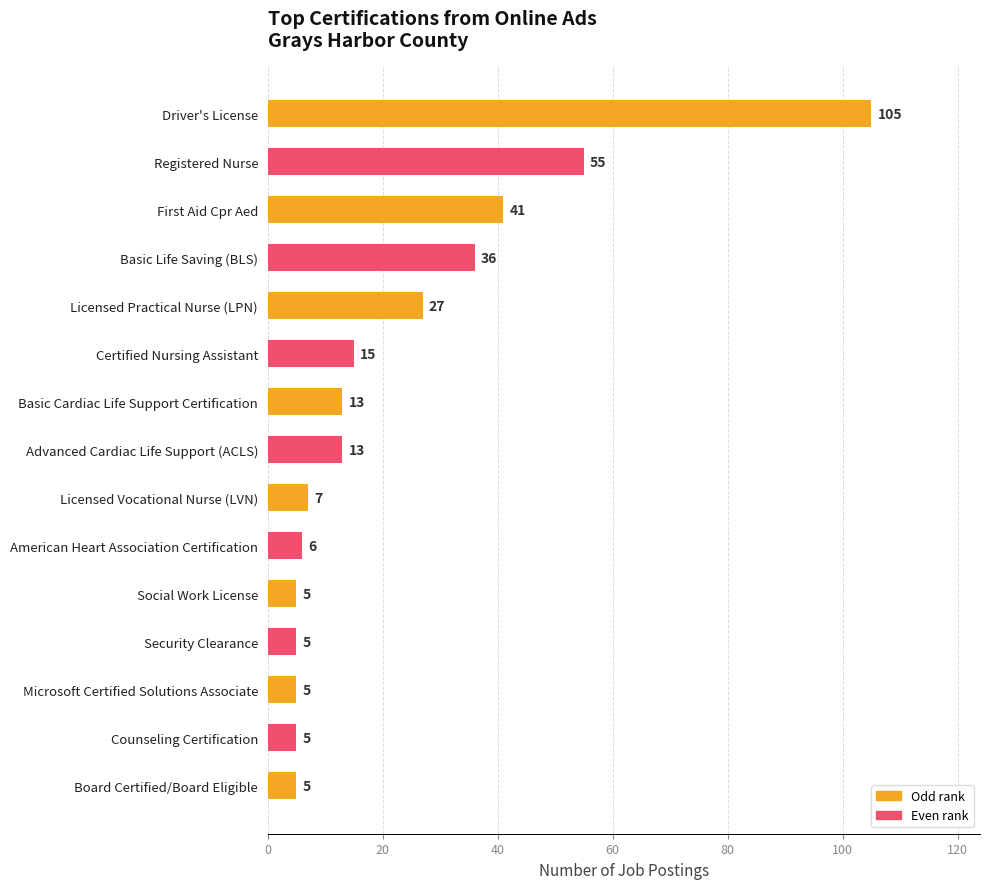

At which label is the value closest to 55?

Registered Nurse